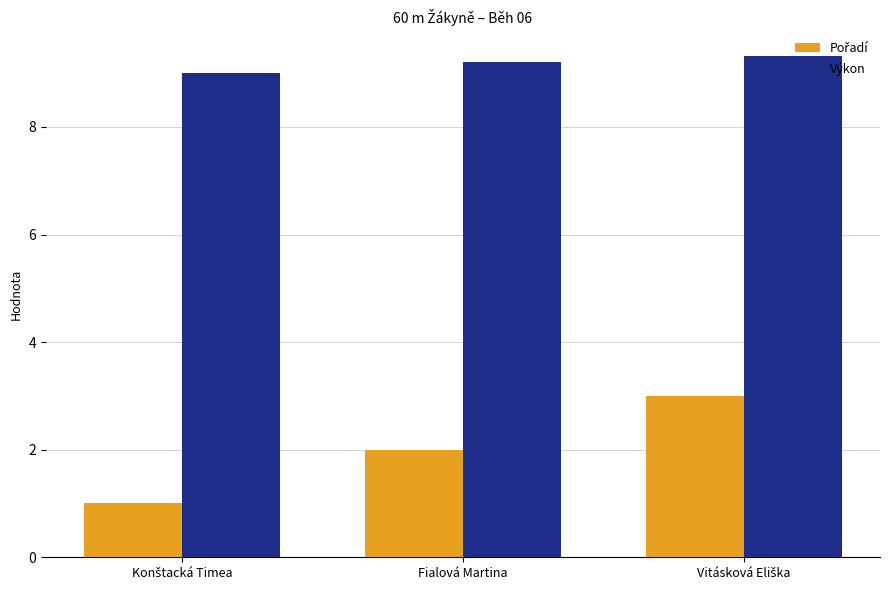

True or false: Výkon has a value of 9.2 at Fialová Martina.

True